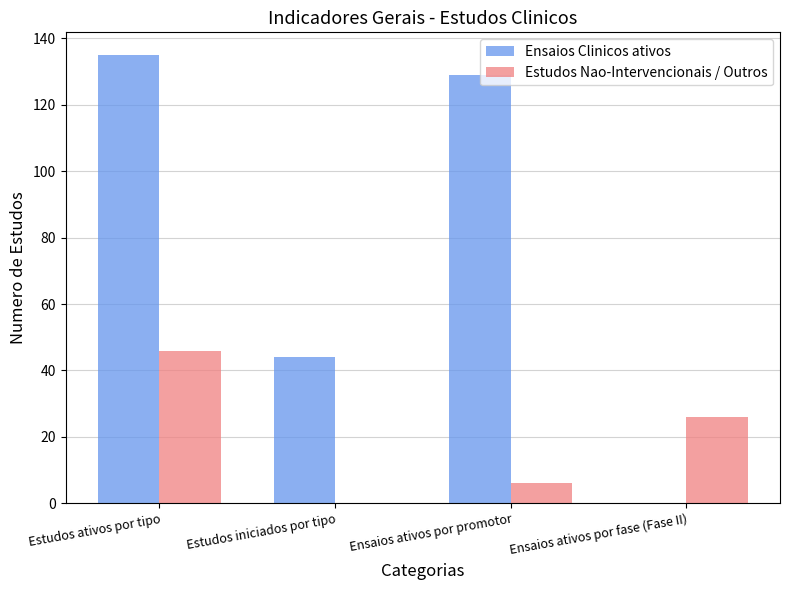

Is the value of Estudos Nao-Intervencionais / Outros at Ensaios ativos por fase (Fase II) greater than the value of Ensaios Clinicos ativos at Ensaios ativos por fase (Fase II)?

Yes